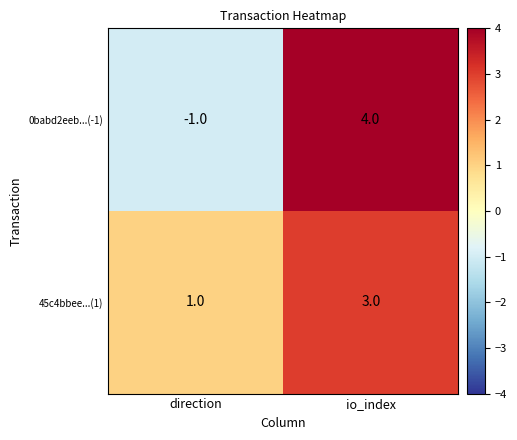

Which series has the largest total across all categories?

45c4bbee...(1)